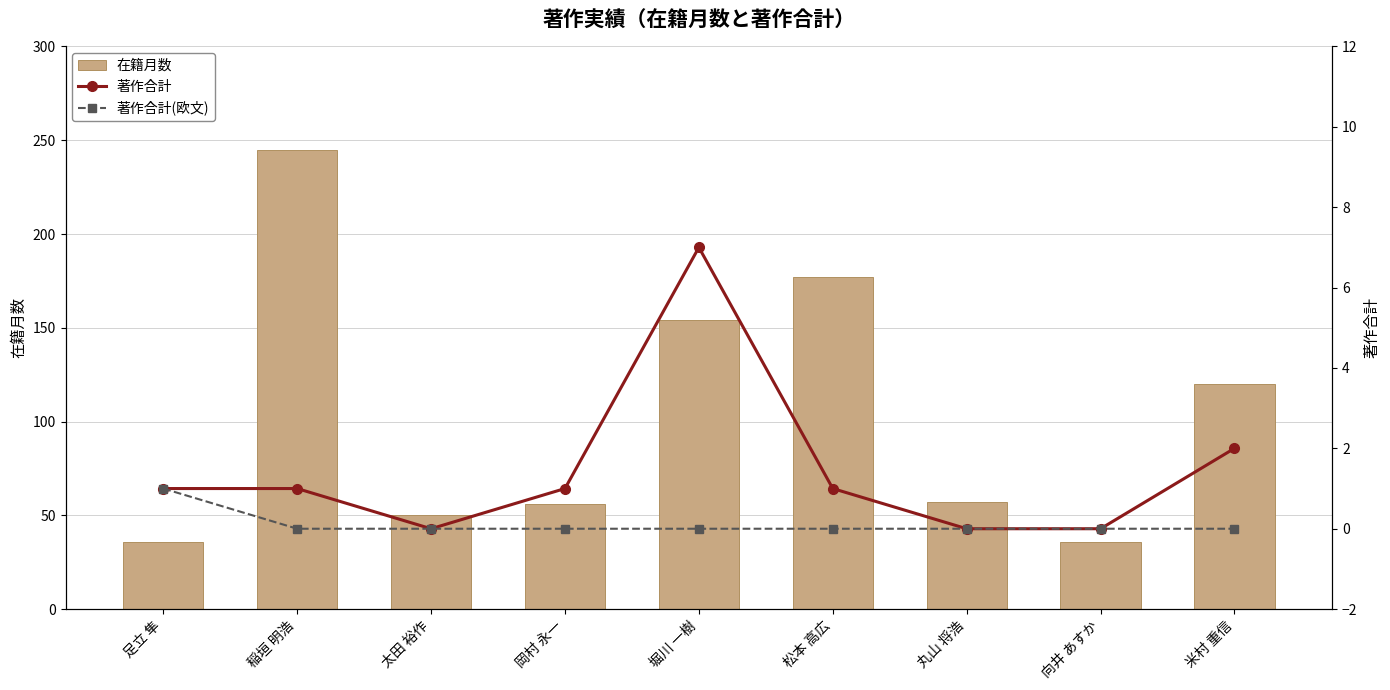

What is the total value across all series at 稲垣 明浩?

246